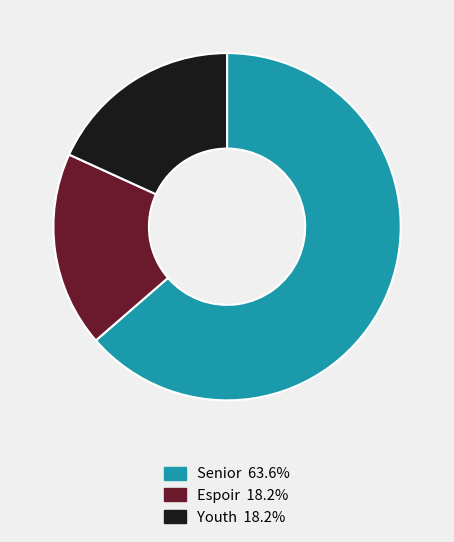

The Espoir slice represents 18% of the pie. True or false?

True